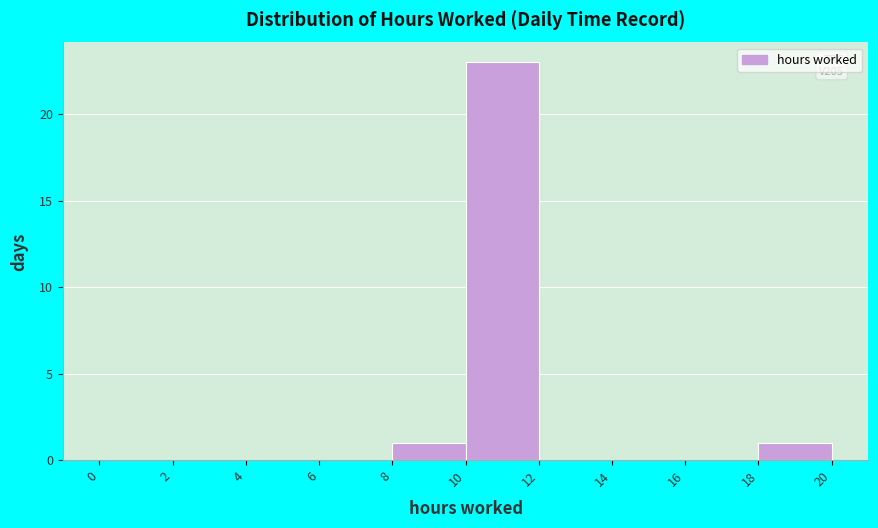

Which range on the x-axis has the tallest bar?

10 to 12